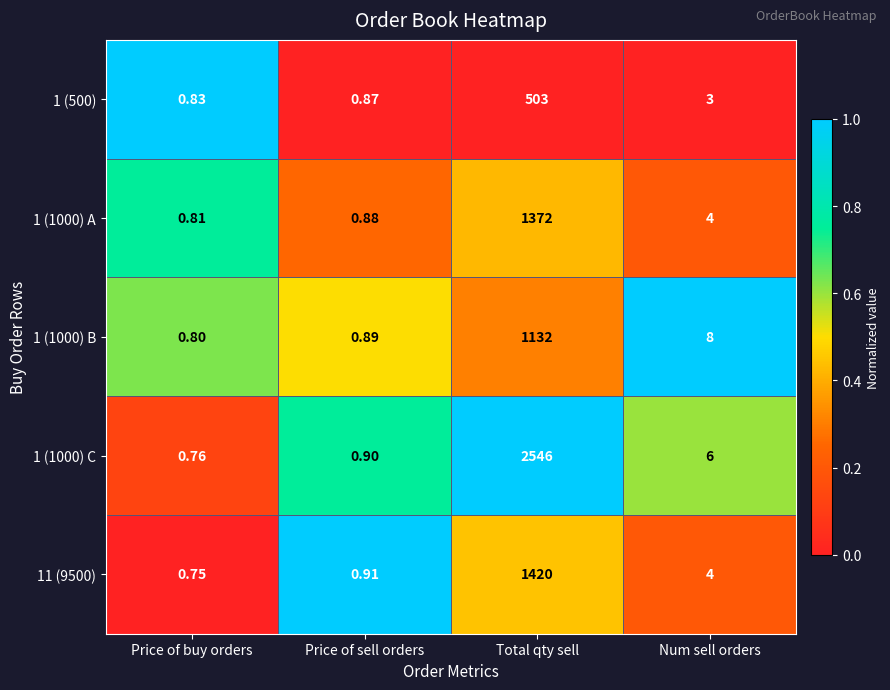

Where does the 1 (1000) B series first go above 8?

Total qty sell